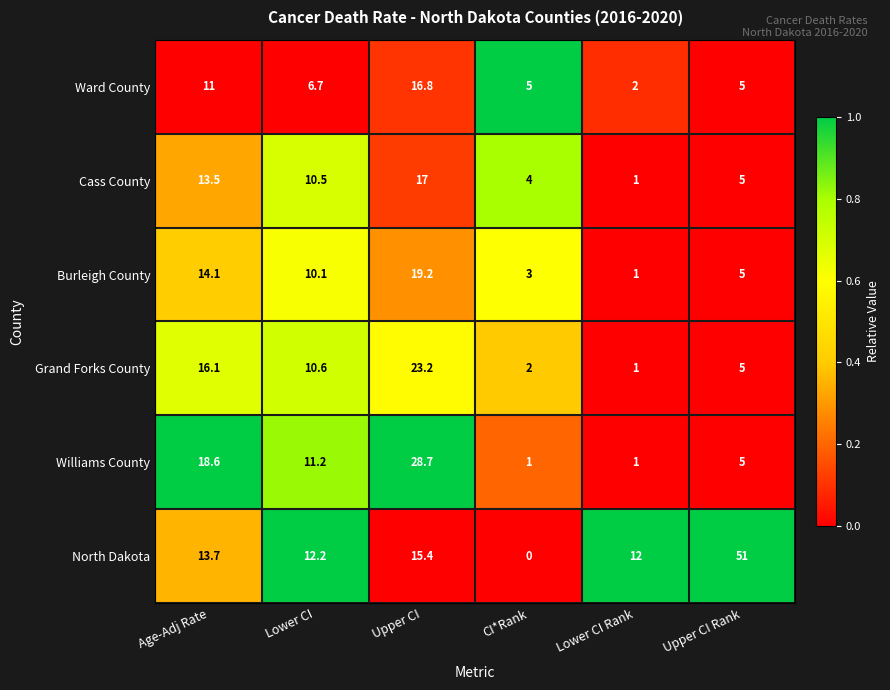

The value of Burleigh County at Upper CI is 19.2. True or false?

True